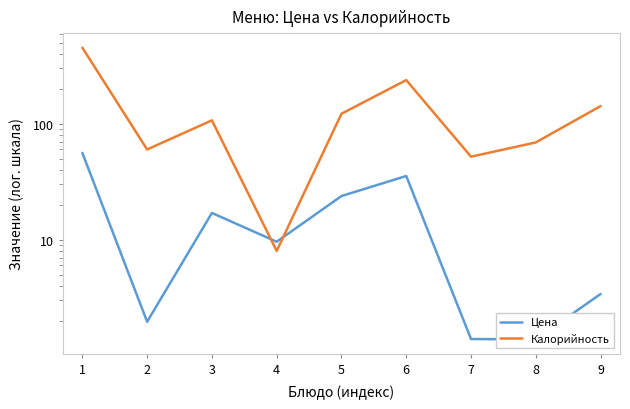

Rank the series at 8 from lowest to highest value.

Цена, Калорийность